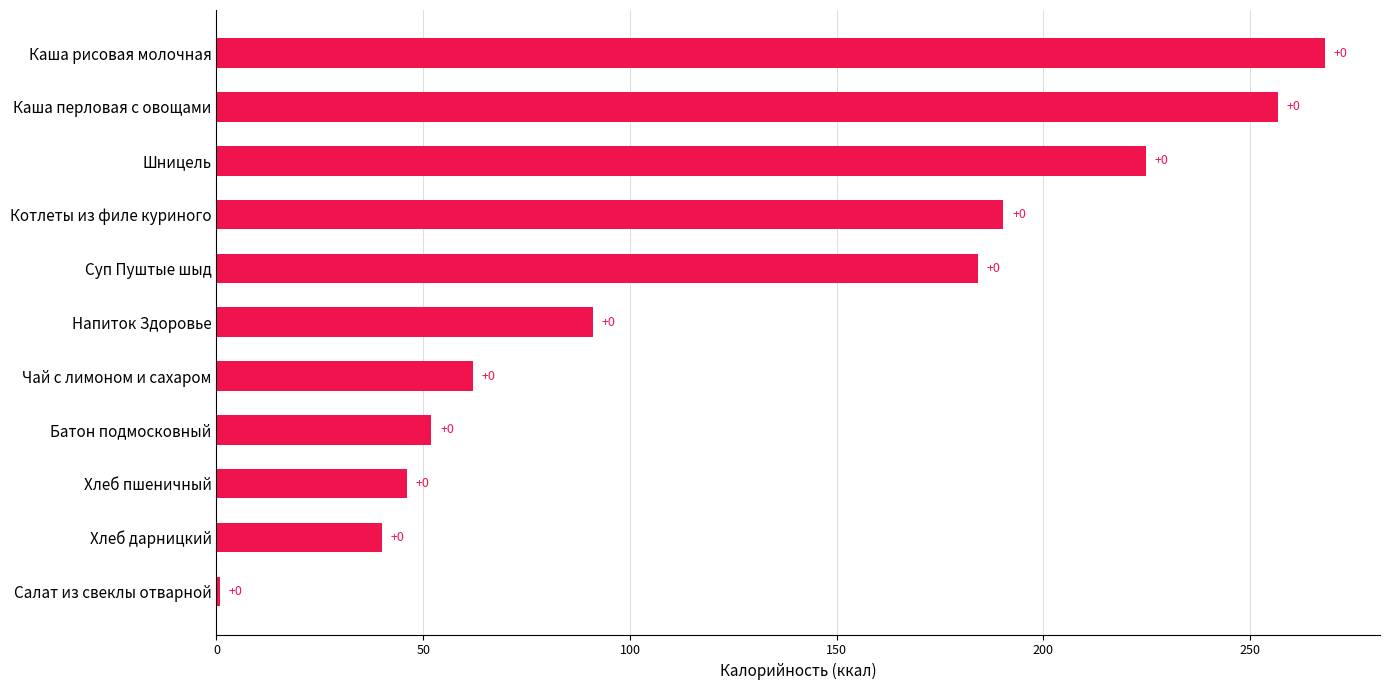

Are the bars horizontal?

Yes